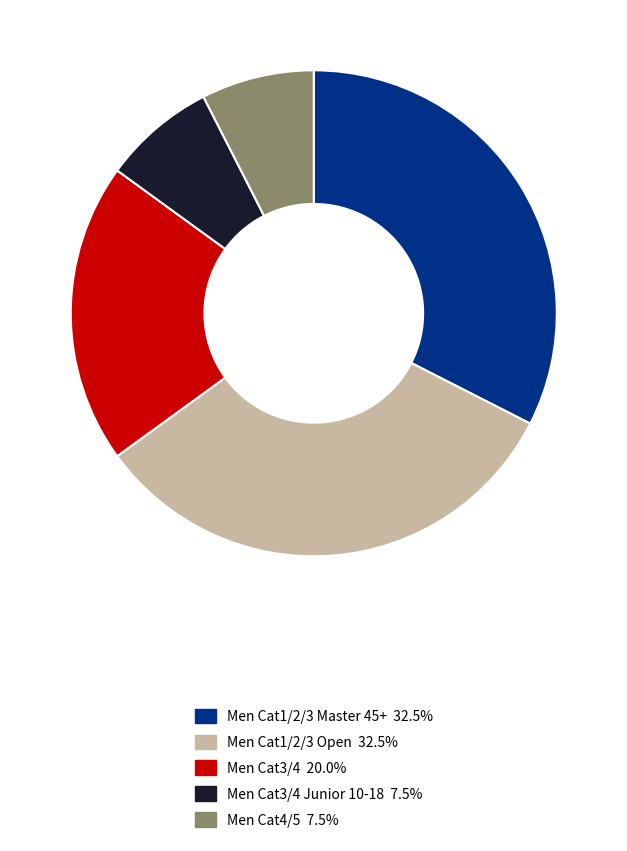

Count the number of slices in the pie.

5